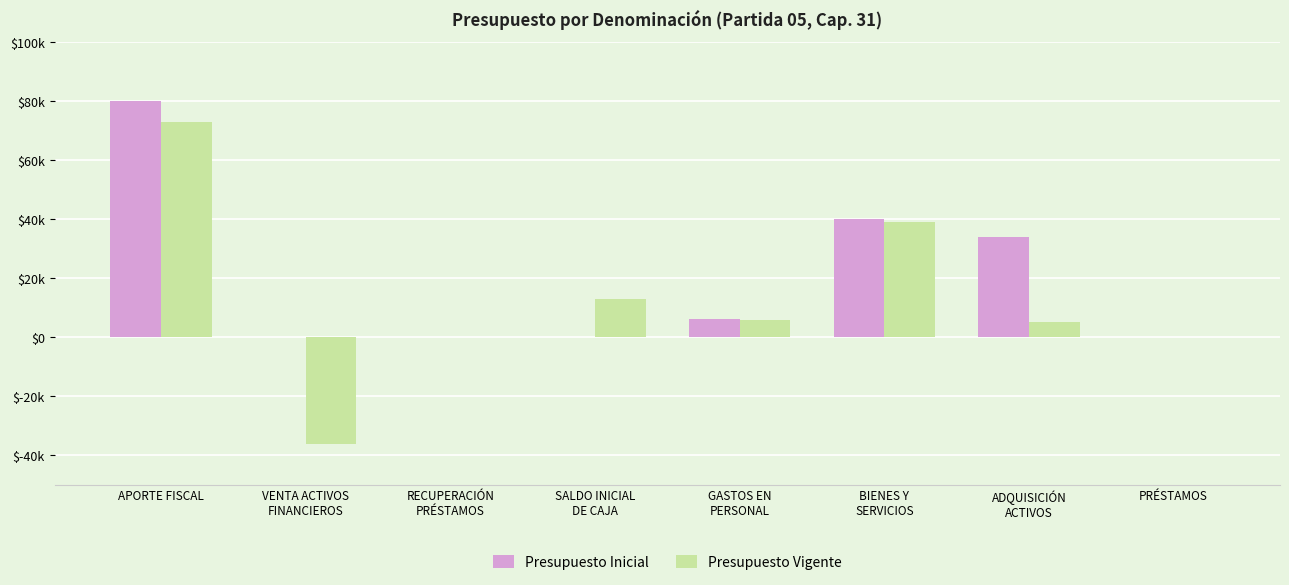

Are the bars horizontal?

No